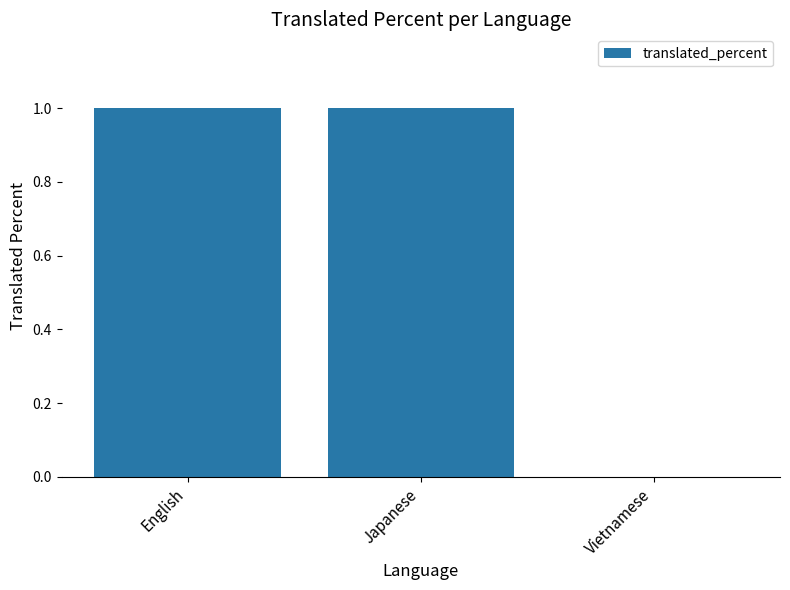

Count the number of data series in this chart.

1